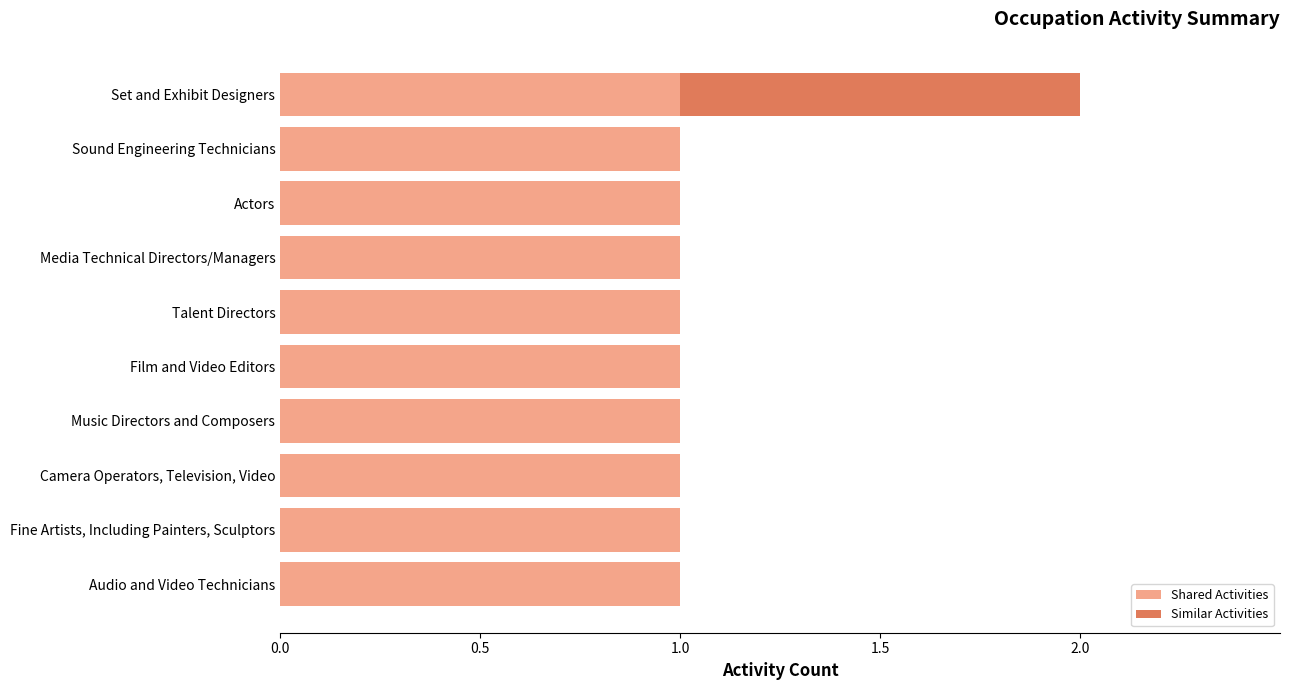

Is it true that Shared Activities equals 1 at Sound Engineering Technicians?

True